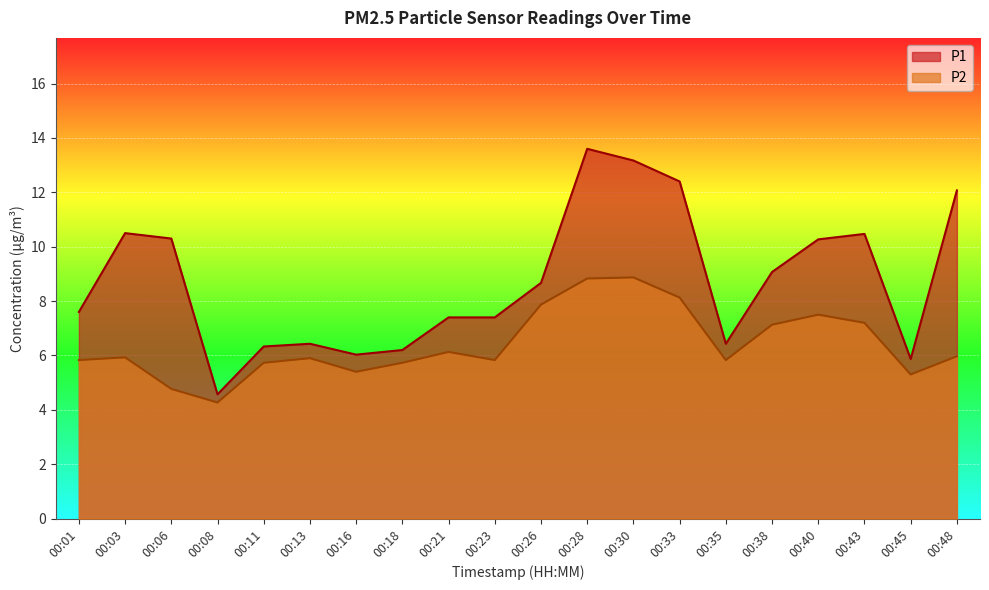

True or false: P2 and P1 cross at least once.

False